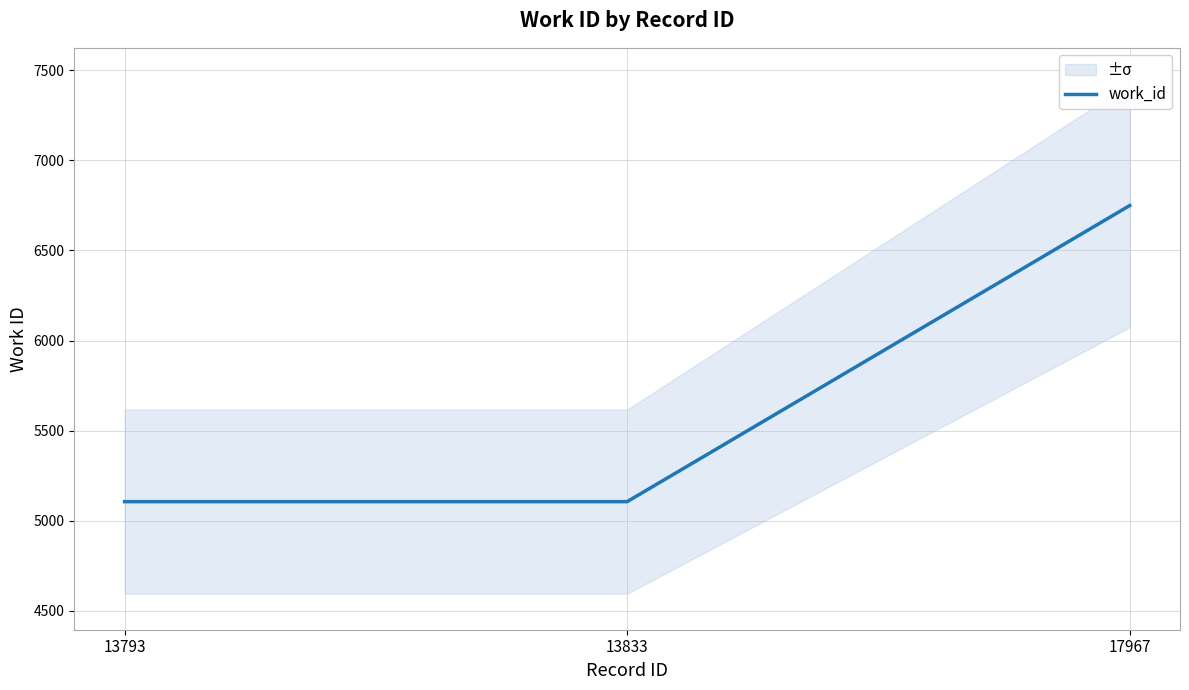

At which category does the chart reach its minimum across all series?

13793